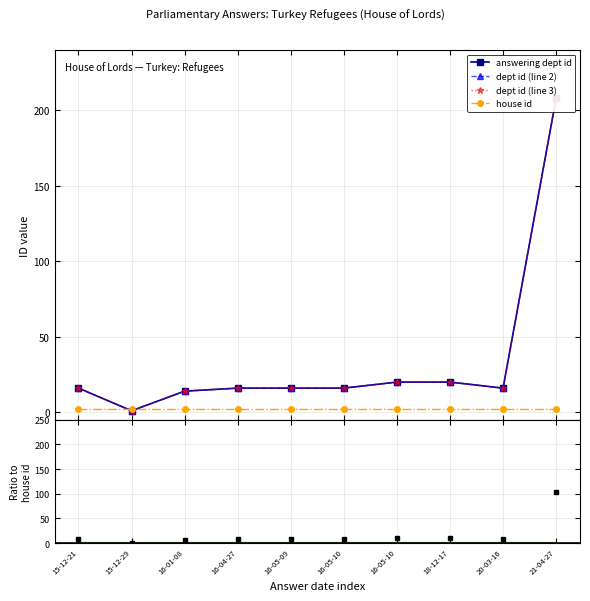

Rank the categories by value from lowest to highest.

15-12-29, 16-01-08, 15-12-21, 16-04-27, 16-05-09, 16-05-10, 20-03-16, 16-05-10, 18-12-17, 21-04-27